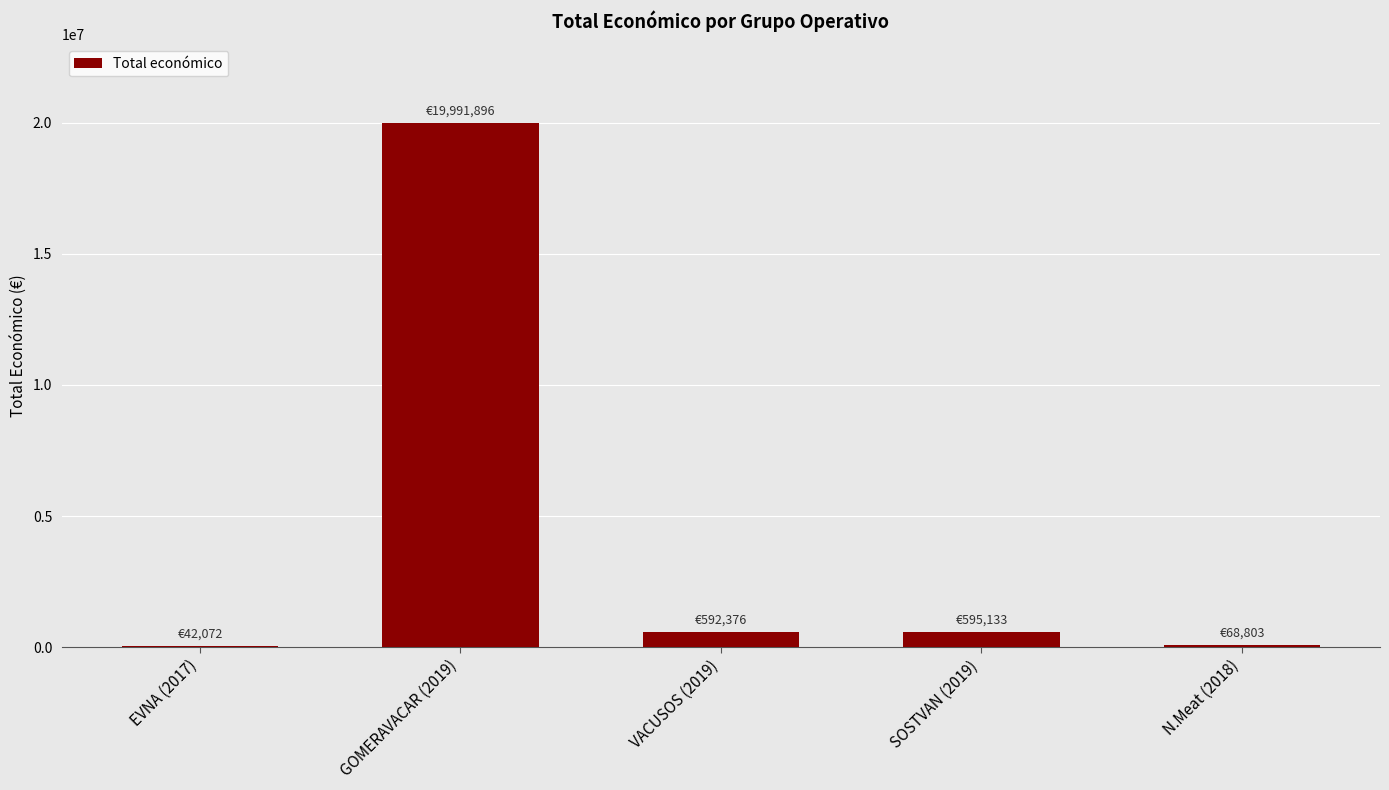

What is the sum of the values at VACUSOS (2019) and SOSTVAN (2019)?

1187509